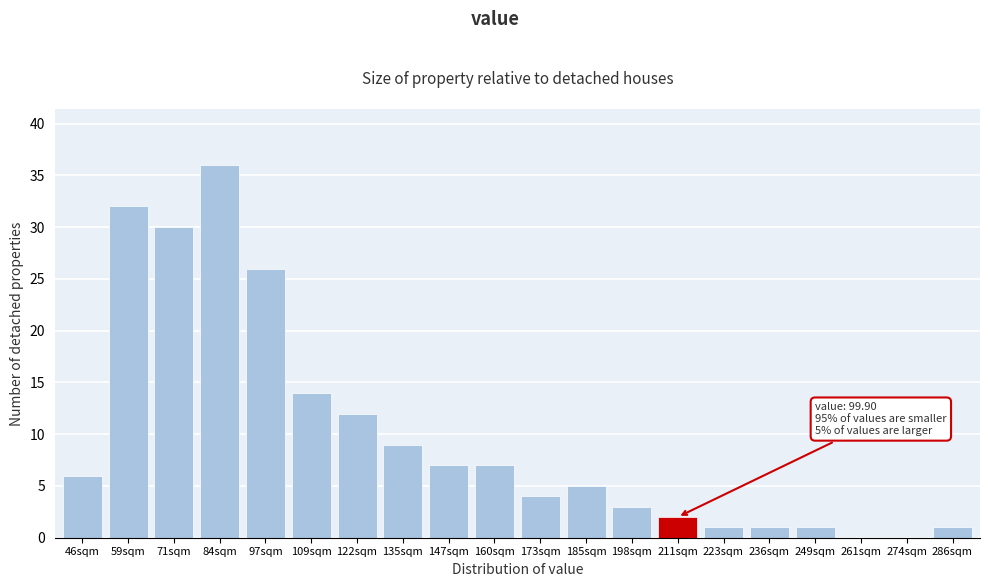

Reading right to left, list all the values displayed in this chart.

286sqm=1	274sqm=0	261sqm=0	249sqm=1	236sqm=1	223sqm=1	211sqm=2	198sqm=3	185sqm=5	173sqm=4	160sqm=7	147sqm=7	135sqm=9	122sqm=12	109sqm=14	97sqm=26	84sqm=36	71sqm=30	59sqm=32	46sqm=6